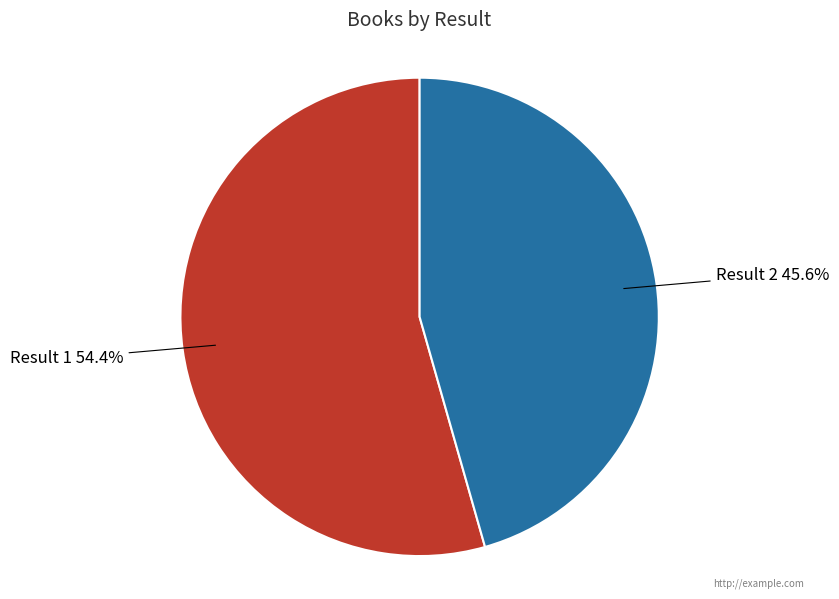

Which slice is the smallest?

Result 2